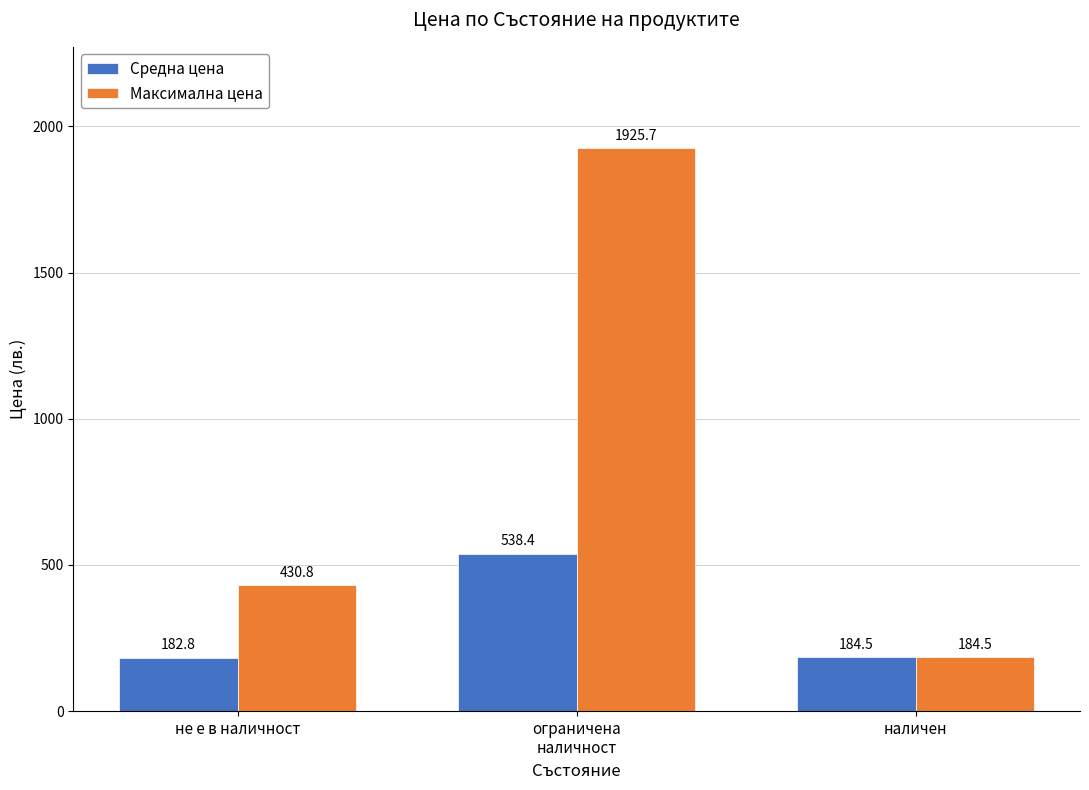

Reading left to right, what are all the values shown in this chart?

Средна цена: 182.8	538.4	184.5
Максимална цена: 430.8	1925.7	184.5